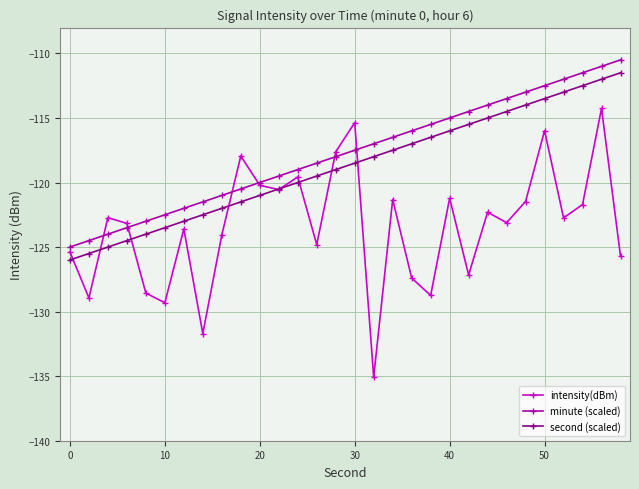

What is the lowest value of the minute (scaled) series?

-125.0